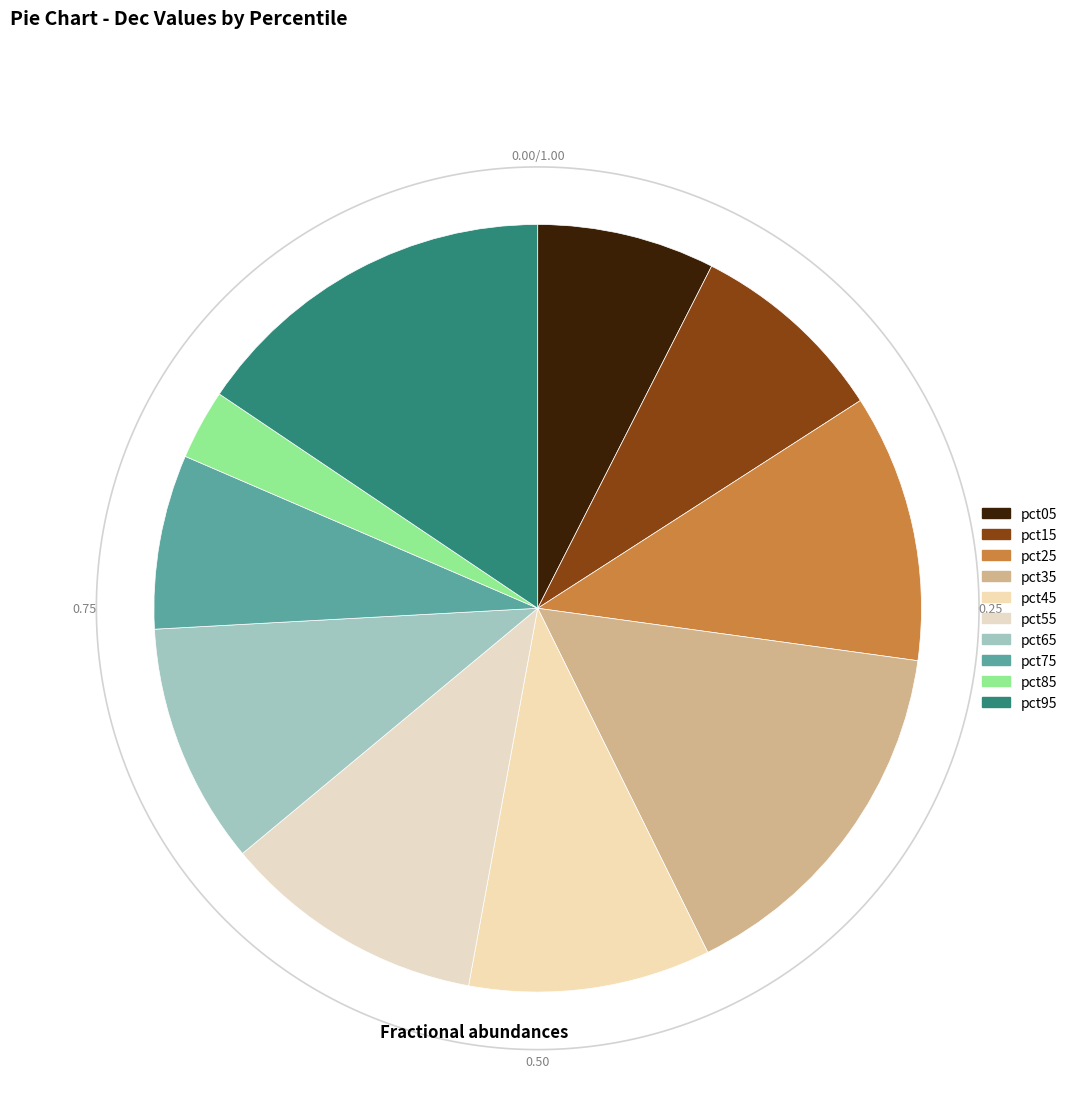

True or false: pct95 accounts for 16% of the total.

True